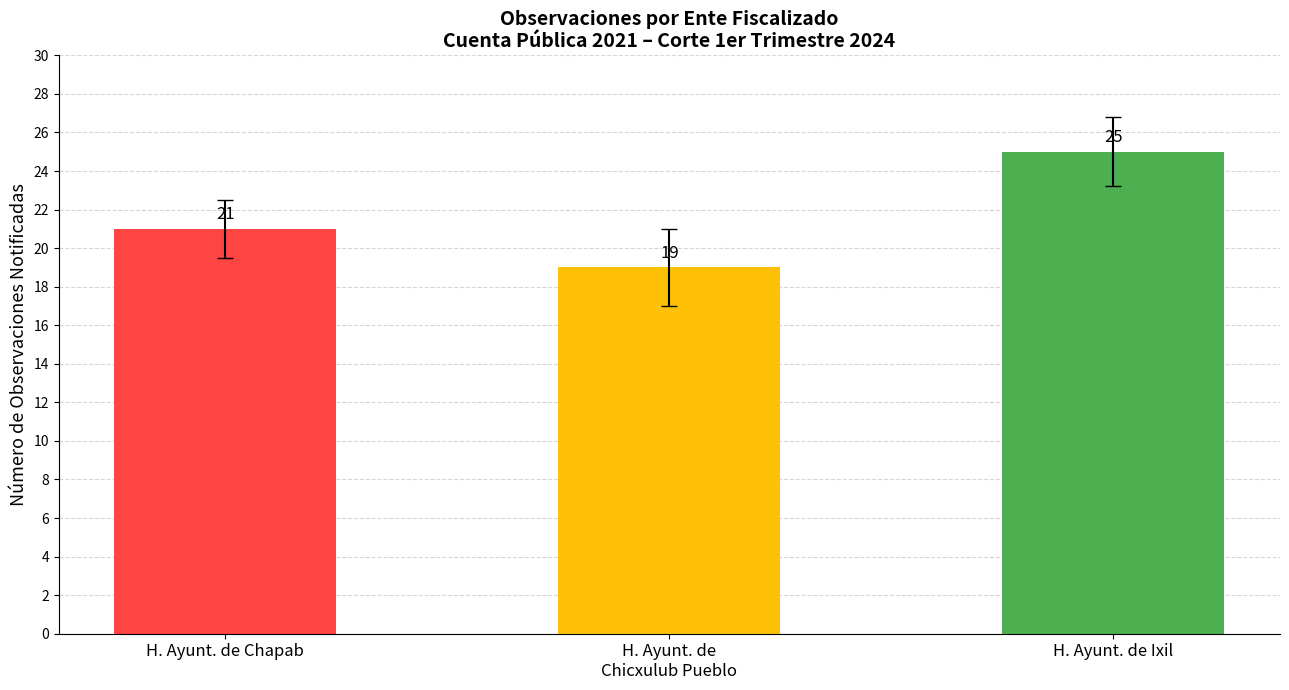

At which category is the sum across all series the highest?

H. Ayuntamiento de Ixil